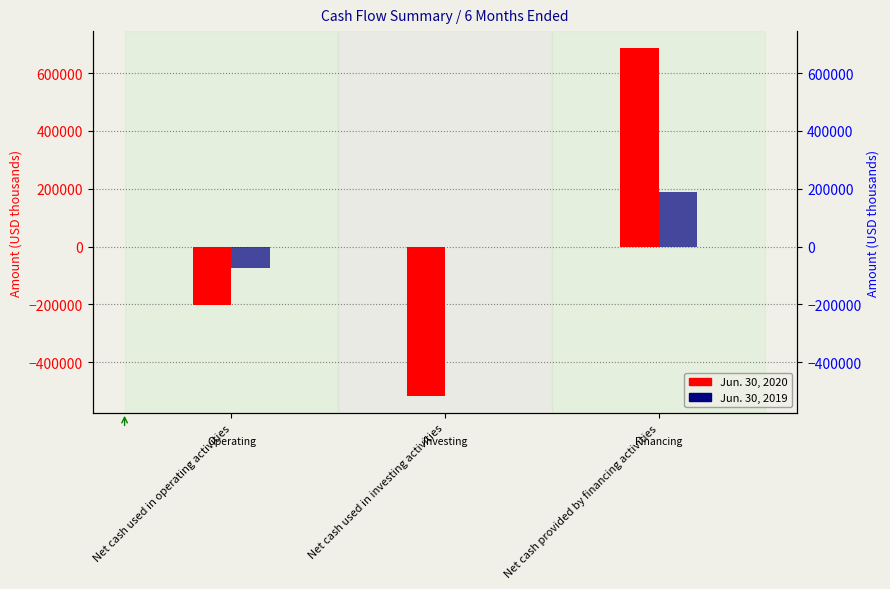

What is the total value across all series at Net cash used in operating activities?

-278110